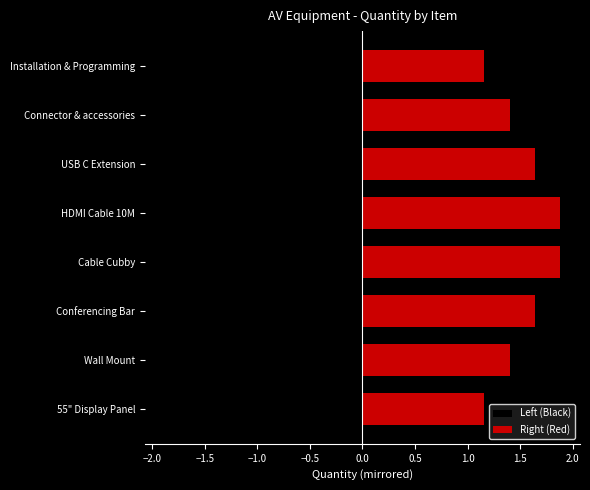

How many groups of bars are there?

8